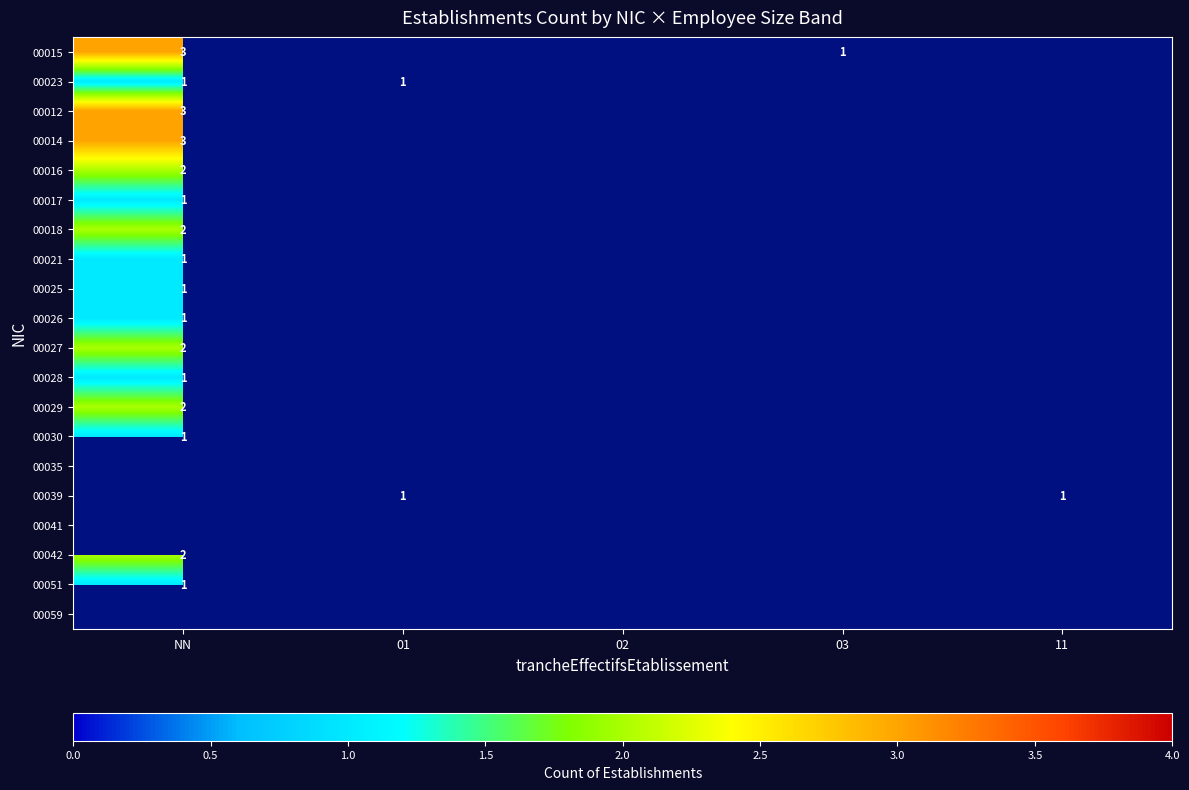

The value of 00023 at 01 is 1. True or false?

True